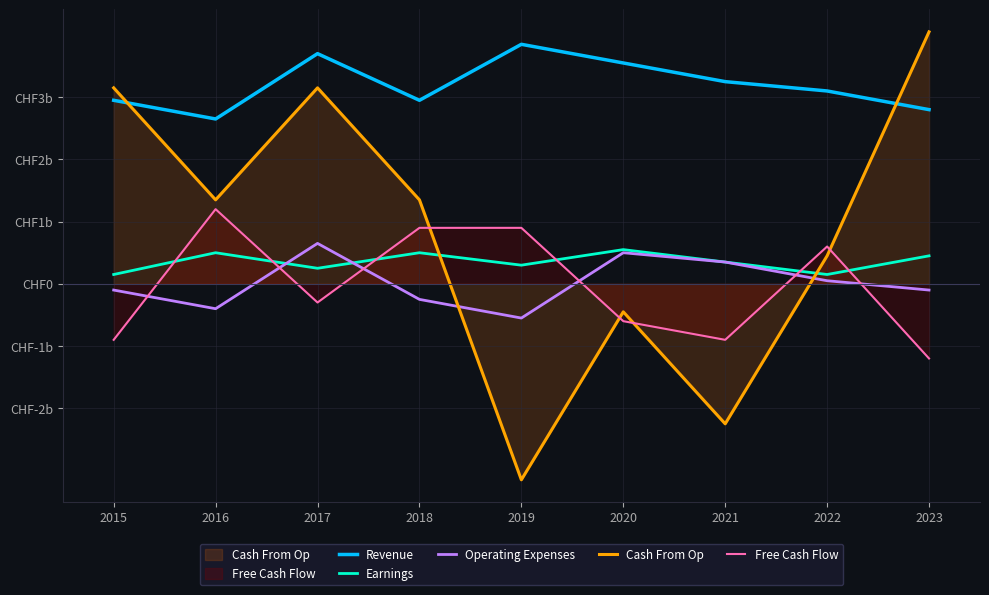

What is the difference between the highest and lowest values at 2023?

5.2